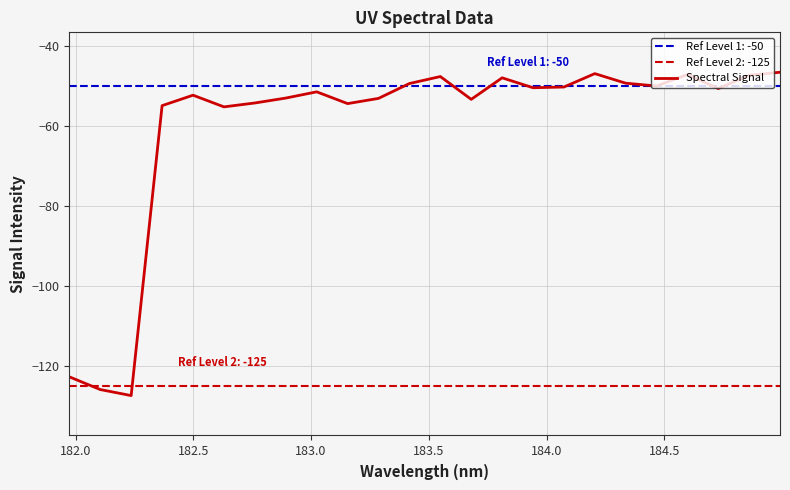

Count the number of data series in this chart.

1